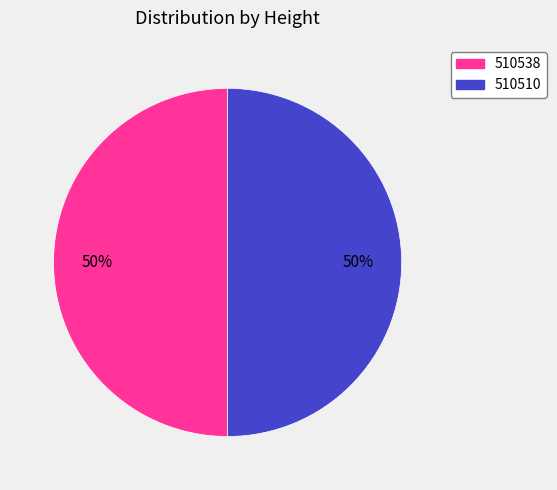

Is the sum of 510510 and 510538 greater than half?

Yes